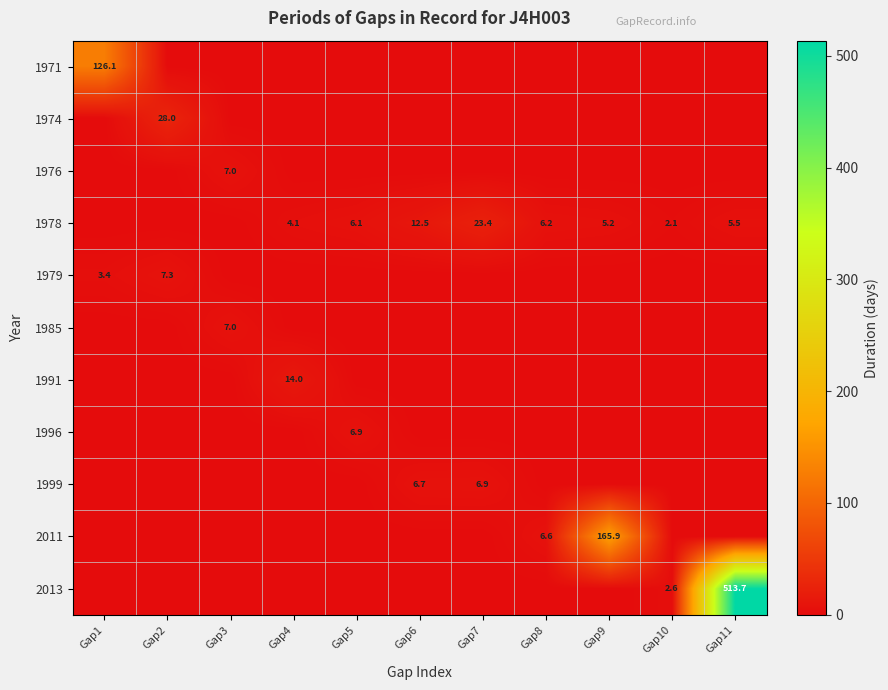

What is the difference between the highest and lowest values at Gap5?

6.9